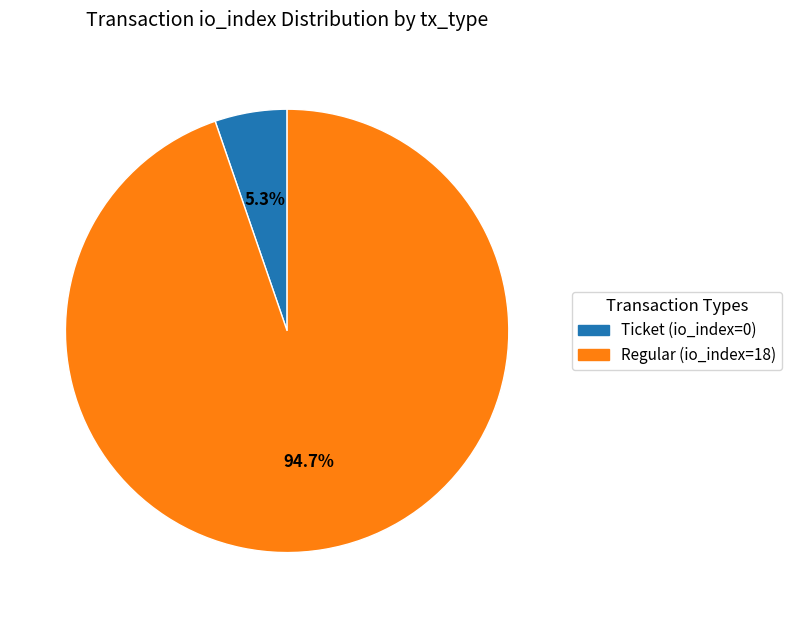

Is it true that Ticket (io_index=0) is 1% of the pie?

False